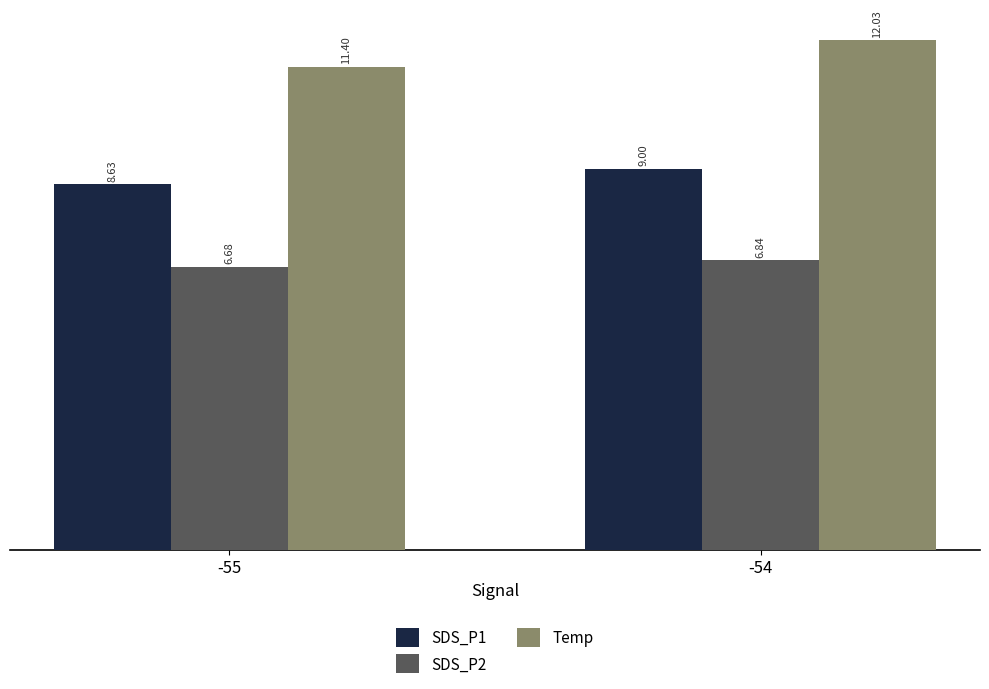

How many groups of bars are there?

2